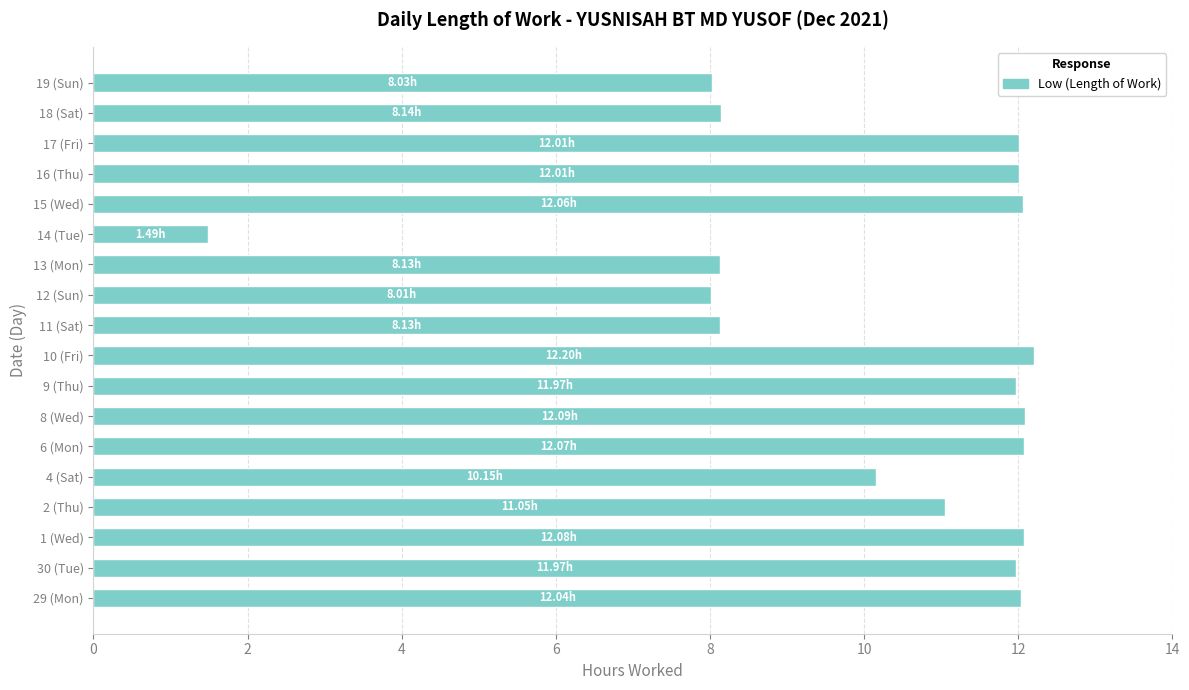

What is the difference between the maximum and second lowest values?

4.2